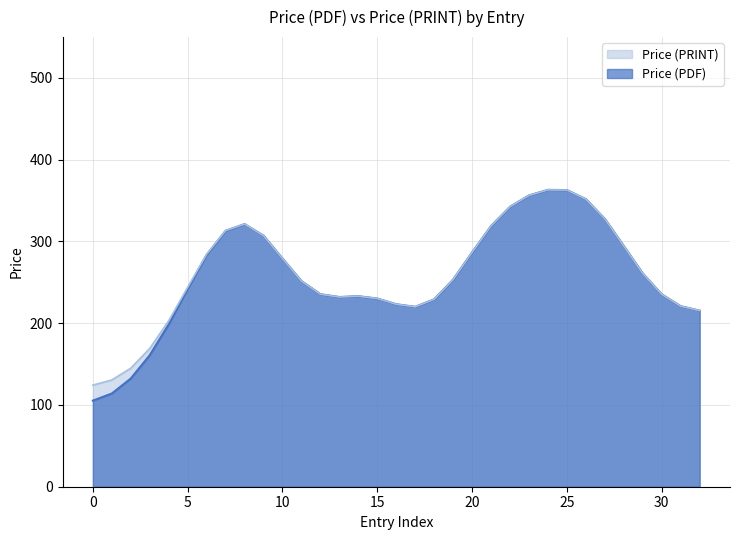

Which series has the largest total across all categories?

Price (PRINT)